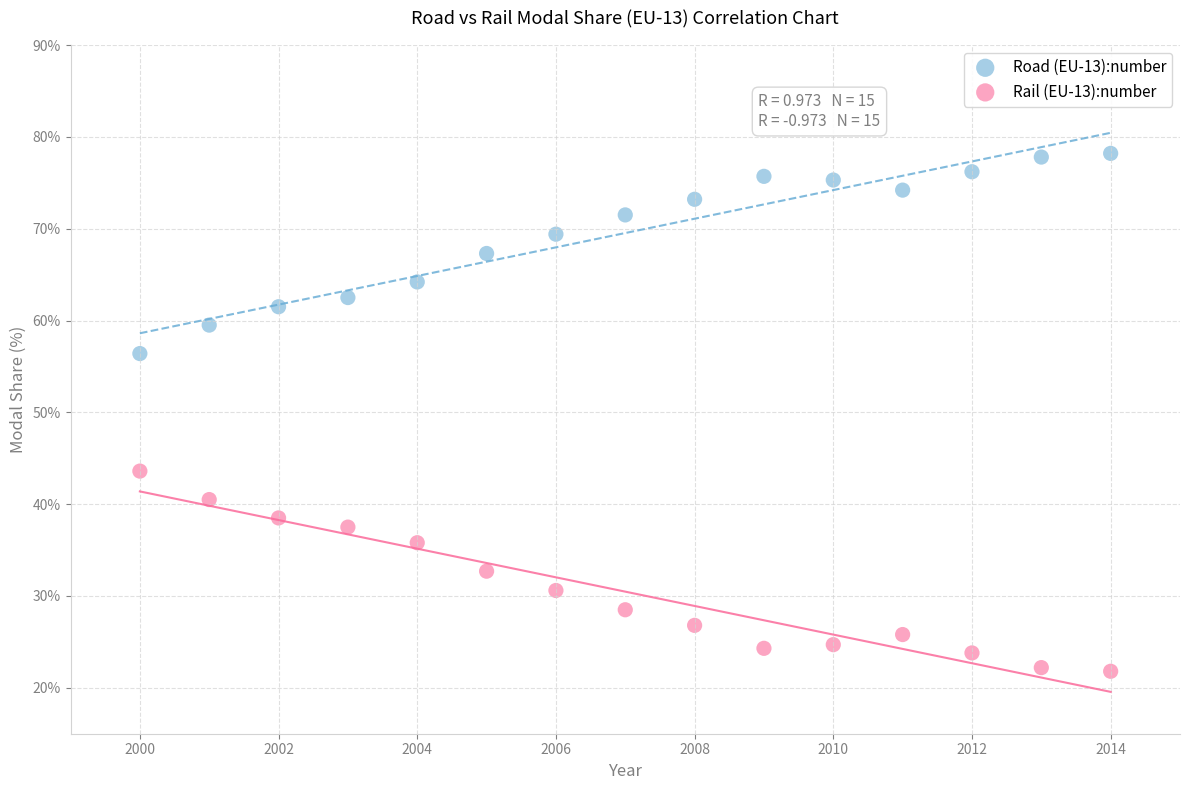

What are all the series names shown in the legend?

Road (EU-13):number, Rail (EU-13):number